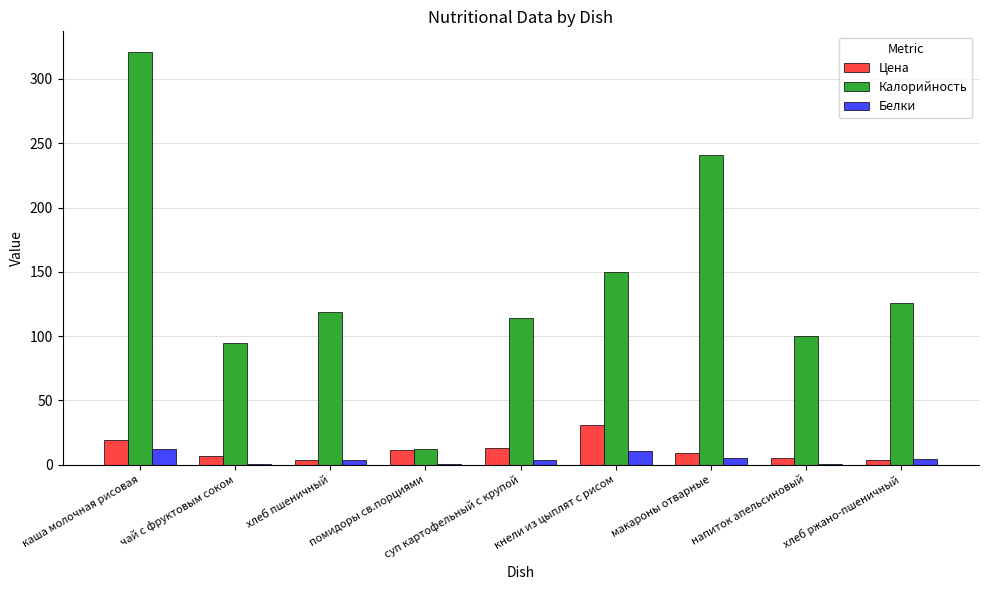

Which series has the largest total across all categories?

Калорийность